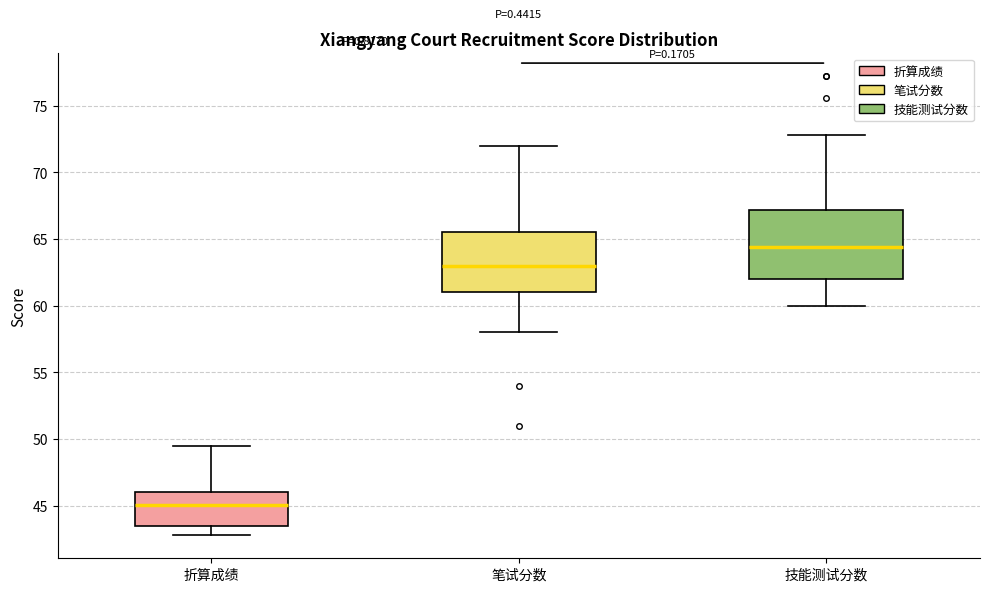

Comparing the boxes themselves (not the whiskers), which one is the tallest?

技能测试分数